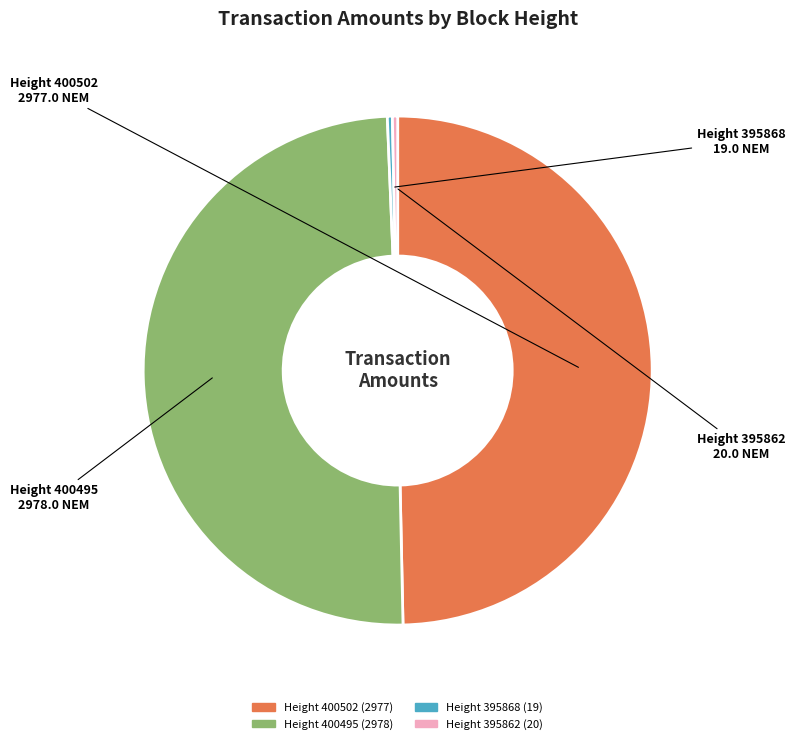

The Height 395862 slice represents 15% of the pie. True or false?

False